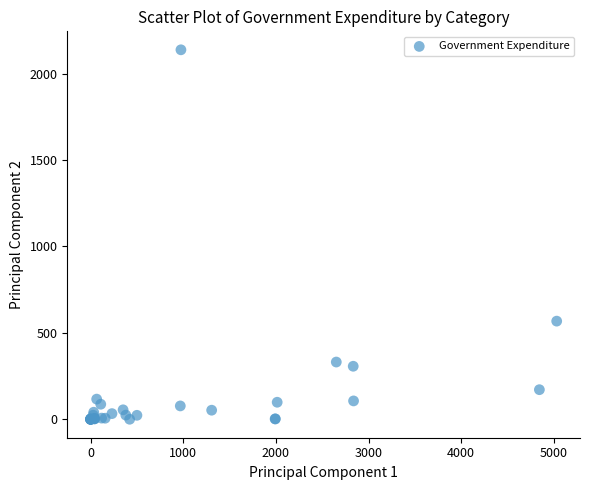

What Y value in the scatter plot is closest to 1069?

567.8